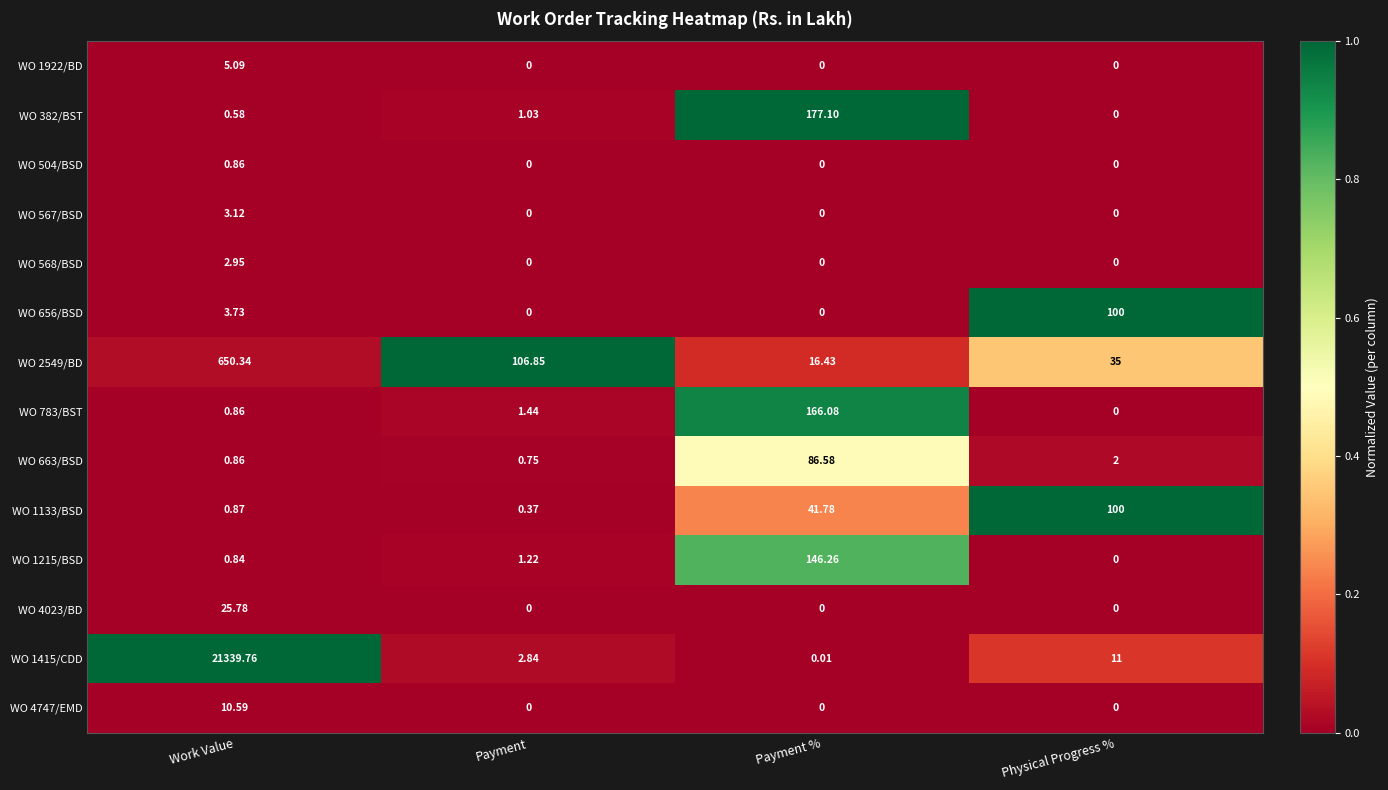

At which label does WO 2549/BD first exceed 106?

Work Value